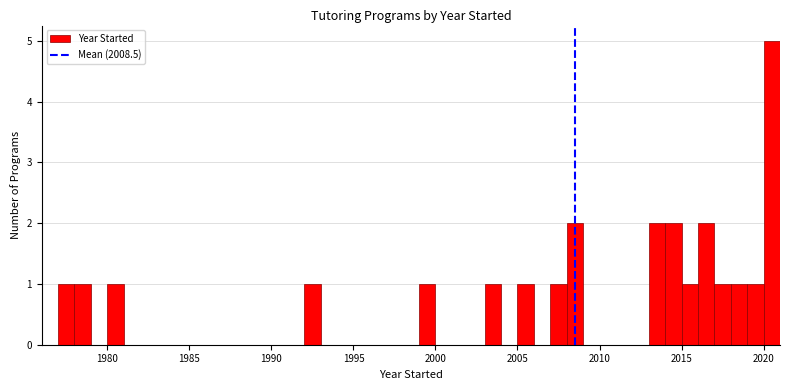

Read against the x-axis, roughly where is the centre of the tallest bar?

2020.5